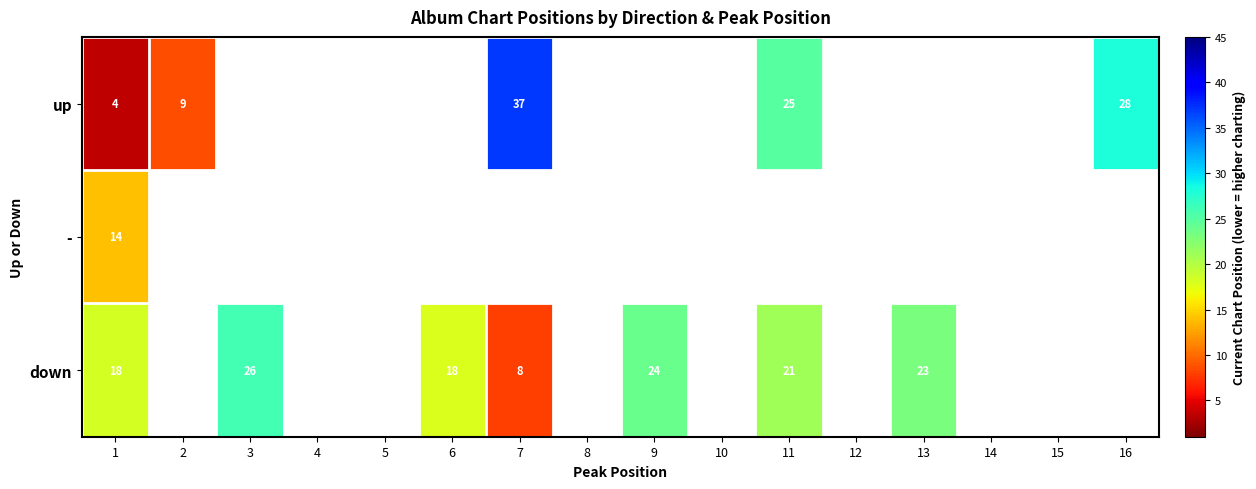

The value of up at 1 is 2.5. True or false?

False